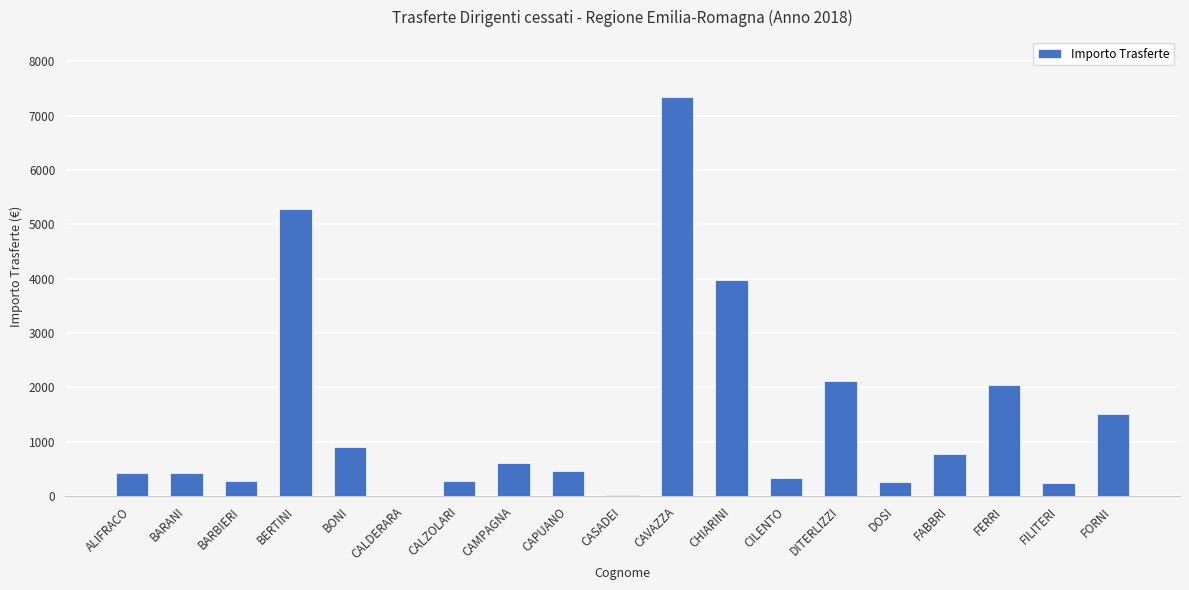

True or false: the data shows 359.6 at BONI.

False